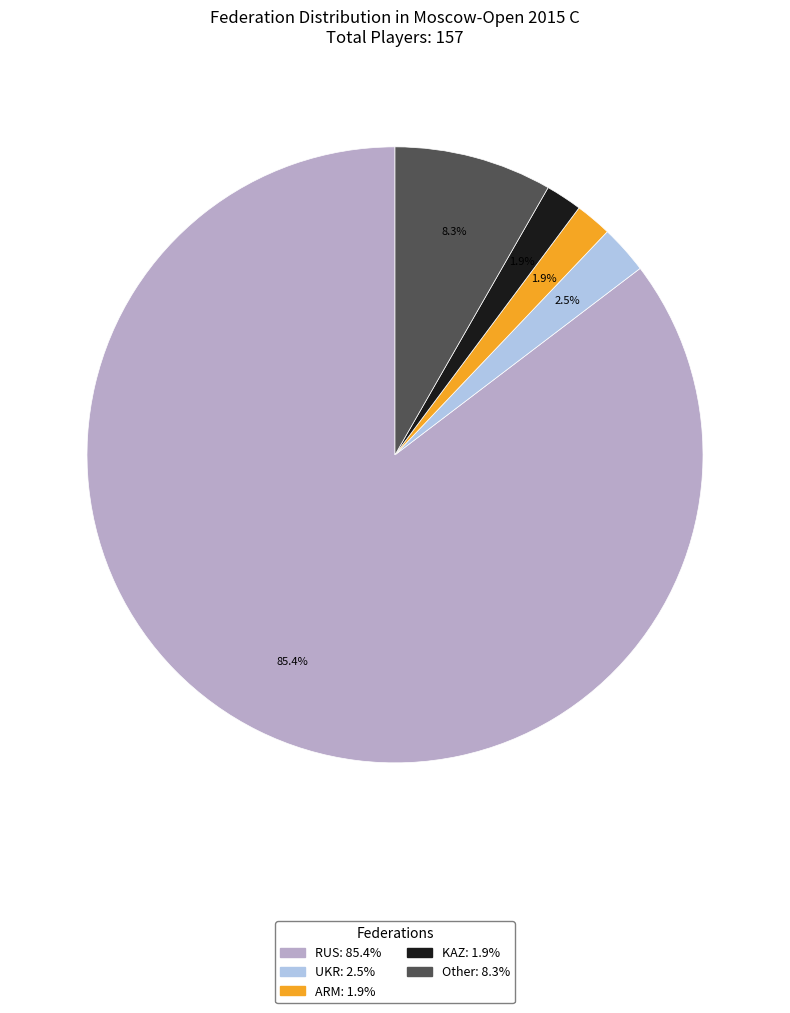

Which category has the biggest portion of the pie?

RUS